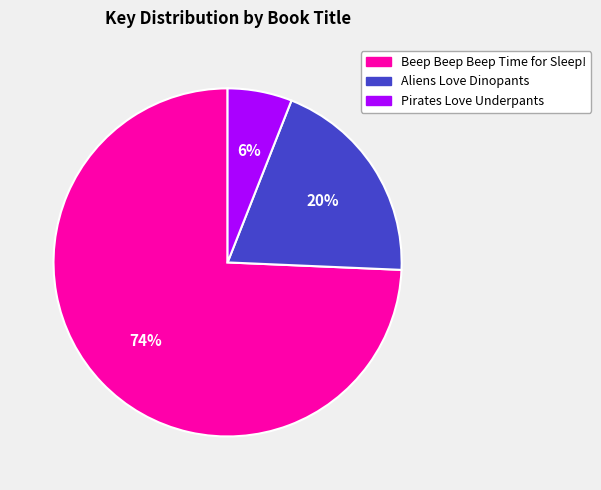

To the nearest percent, what is the average slice percentage?

33%